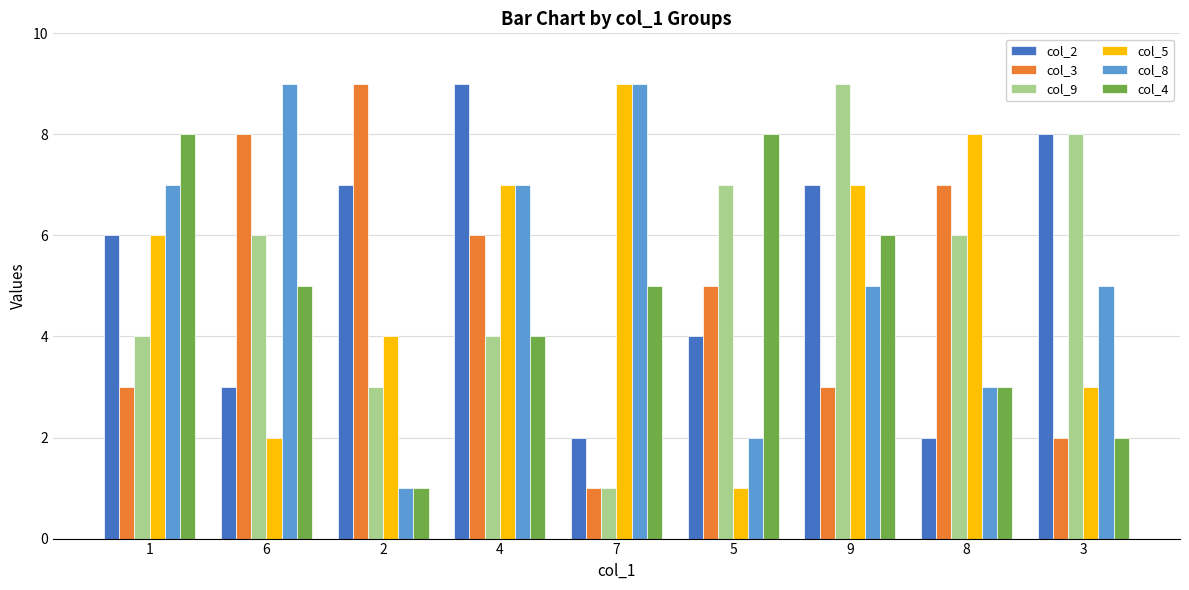

Which series changed the most between 4 and 9?

col_9